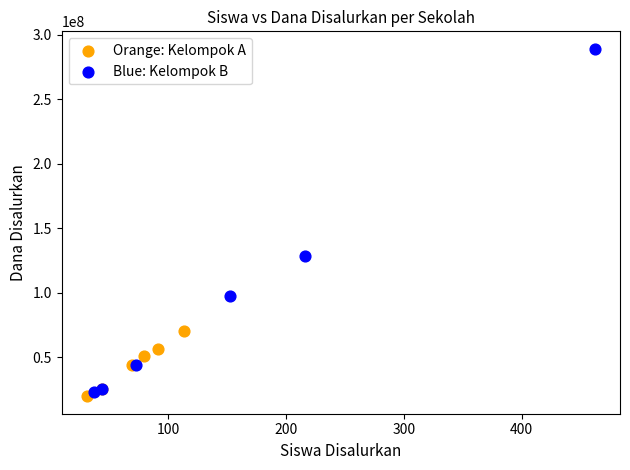

Which series contains the highest Y value?

Blue: Kelompok B